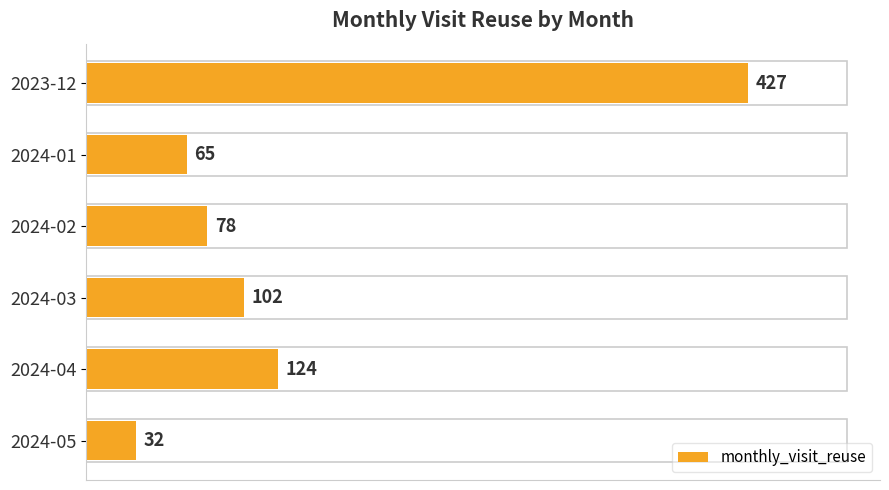

How many series are shown in this chart?

1